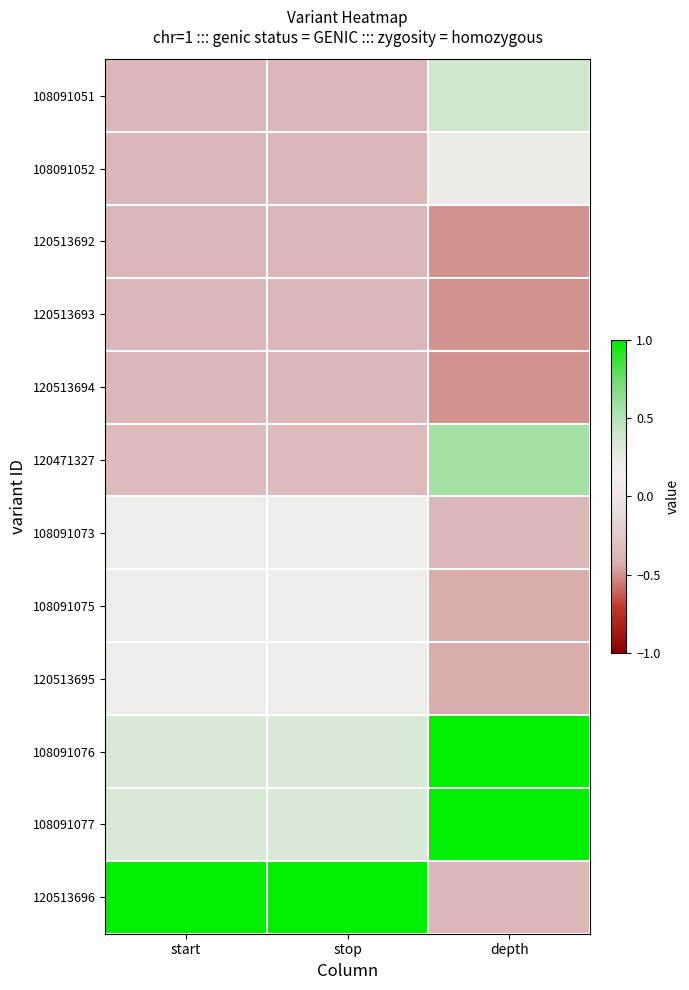

At how many categories does at least one series exceed 0?

3